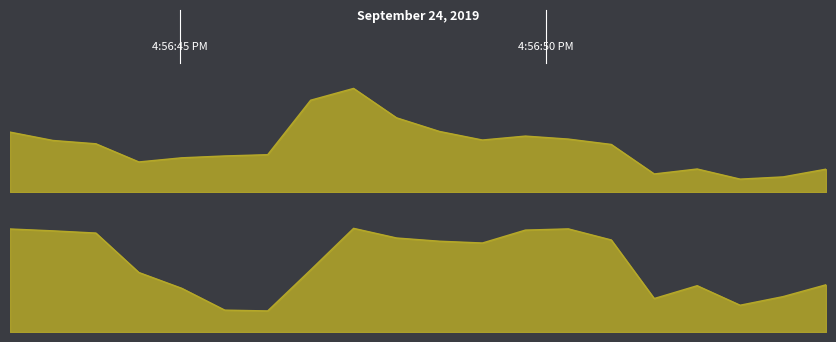

In Oklahoma, how many points are higher than both neighbors (excluding endpoints)?

3